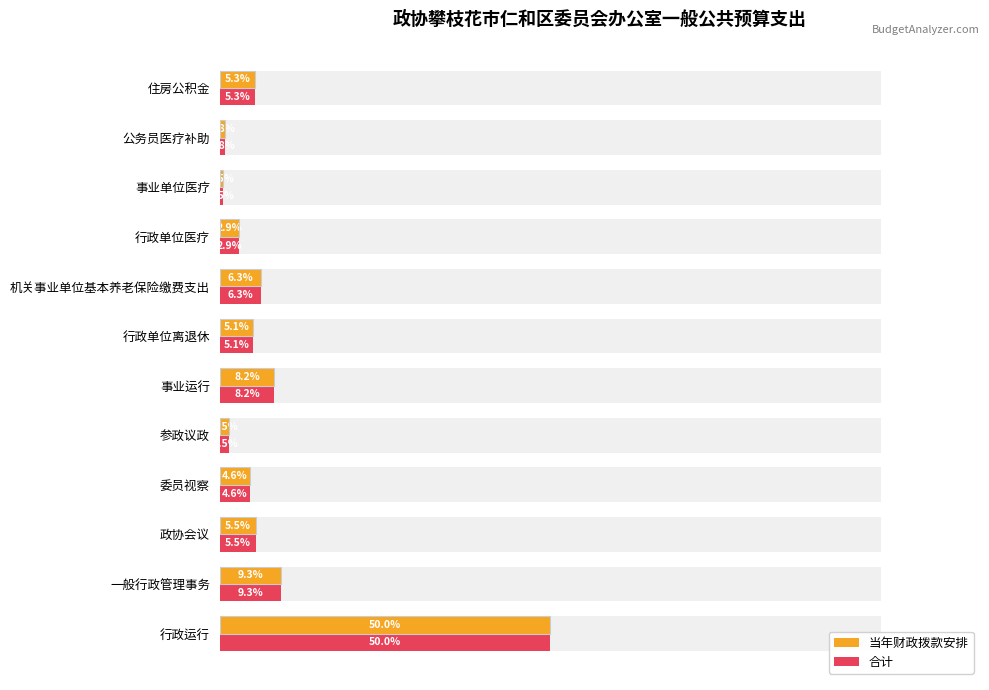

What position from the right is 行政单位医疗?

4